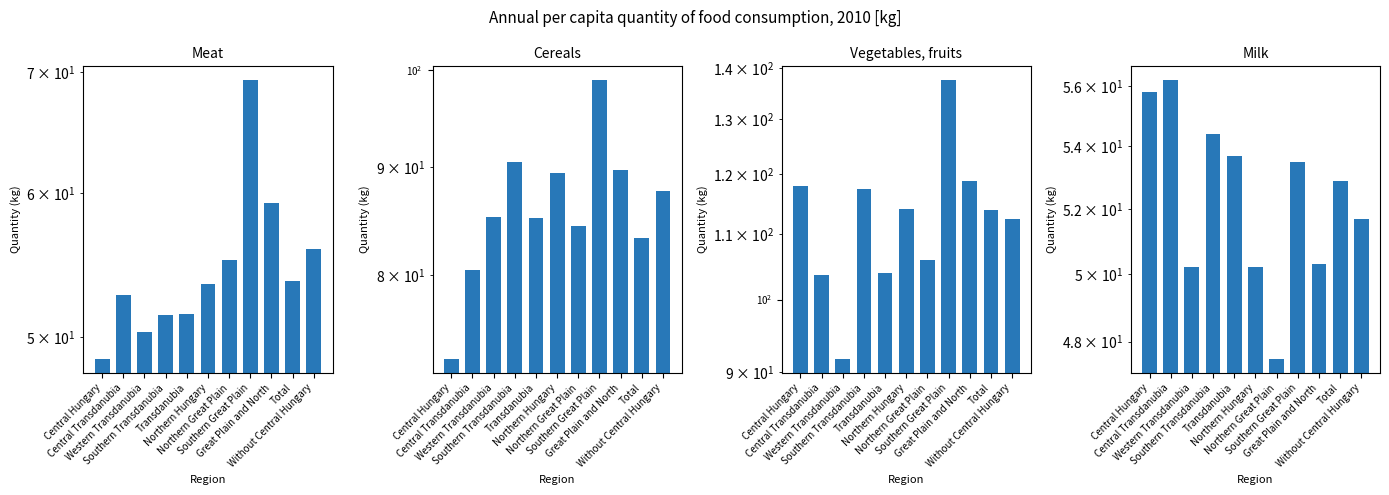

At how many categories does at least one series exceed 135?

1